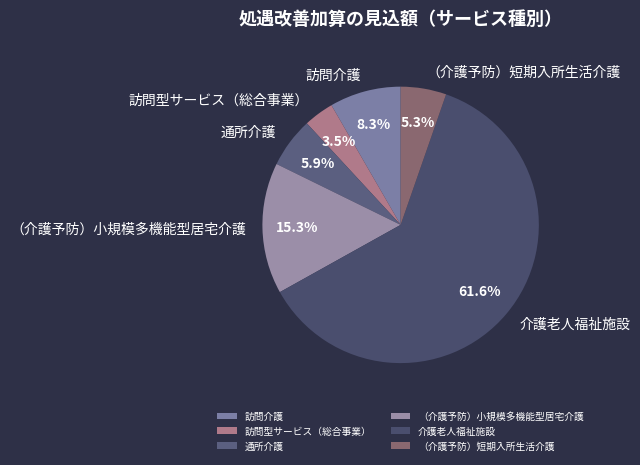

To the nearest percent, what portion does （介護予防）小規模多機能型居宅介護 represent?

15%